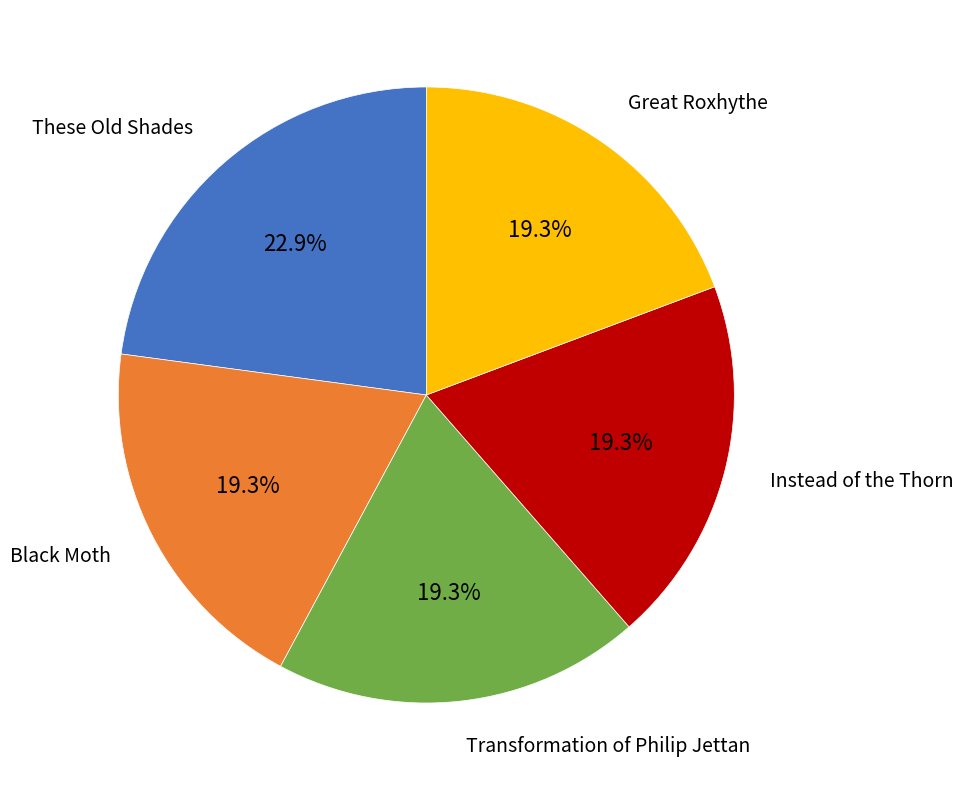

Does any single category account for the majority?

No